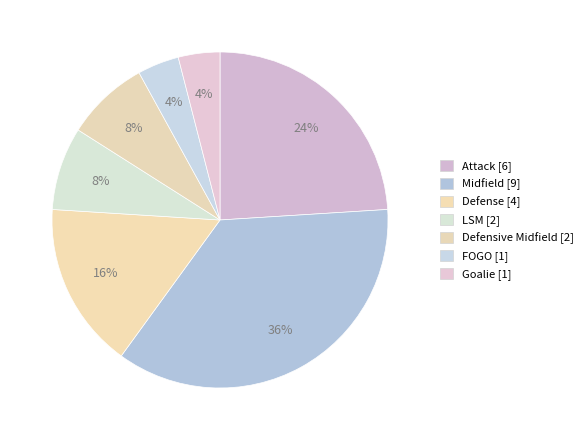

What is the largest slice in the pie chart?

Midfield